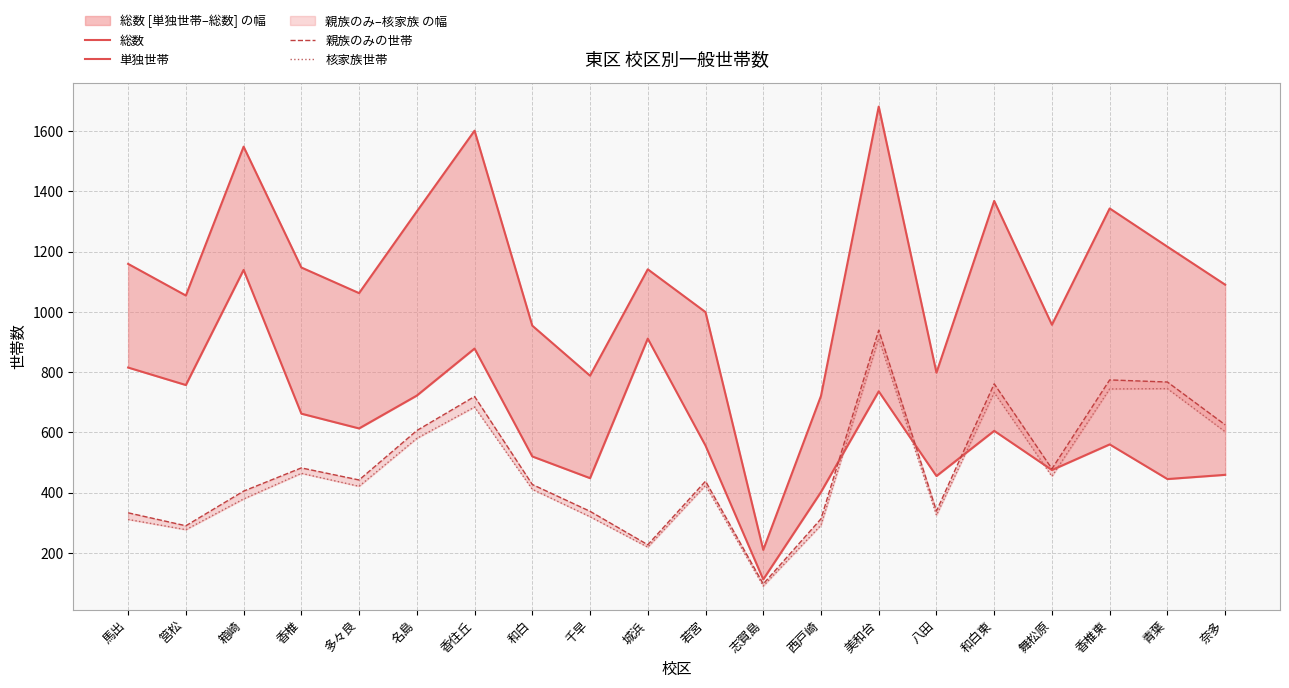

True or false: 核家族世帯 and 総数 cross at least once.

False